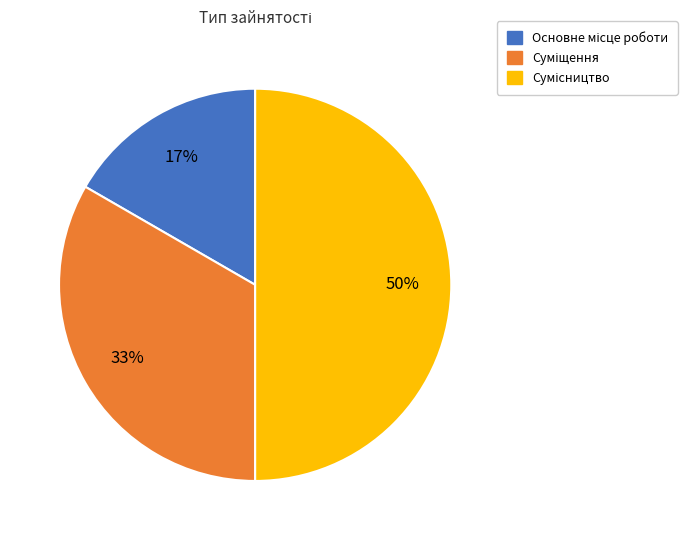

To the nearest percent, what is the difference between the largest and smallest slice percentages?

33%